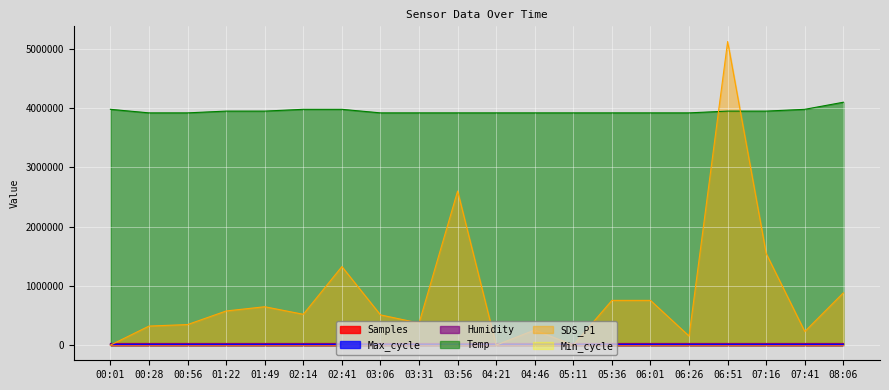

Is the value of Samples at 02:41 greater than the value of SDS_P1 at 07:16?

No